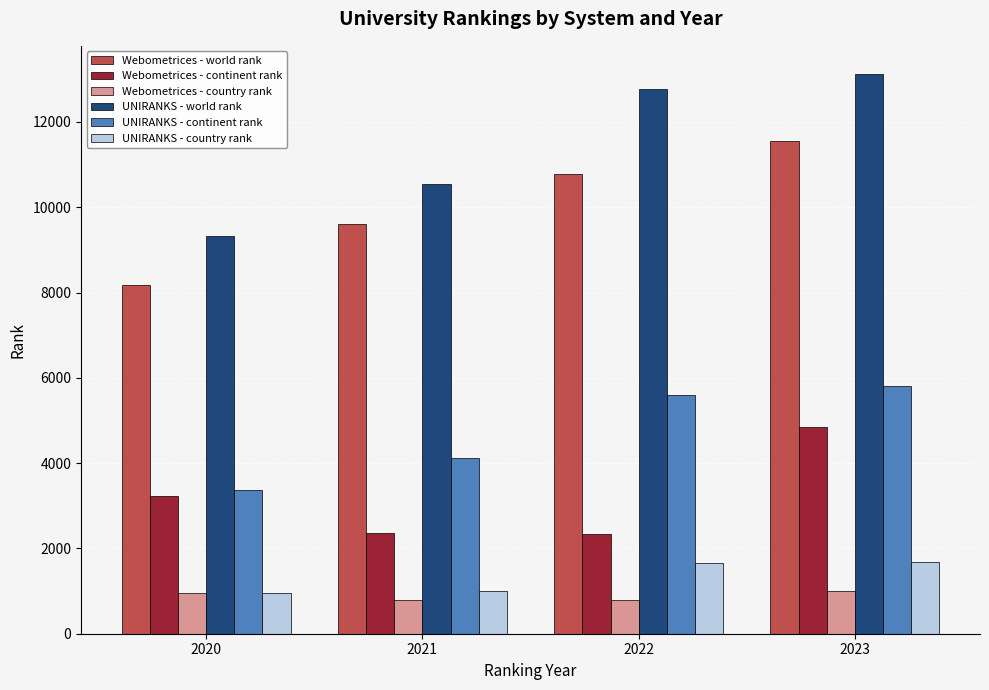

Which series has the widest spread of values?

UNIRANKS - world rank